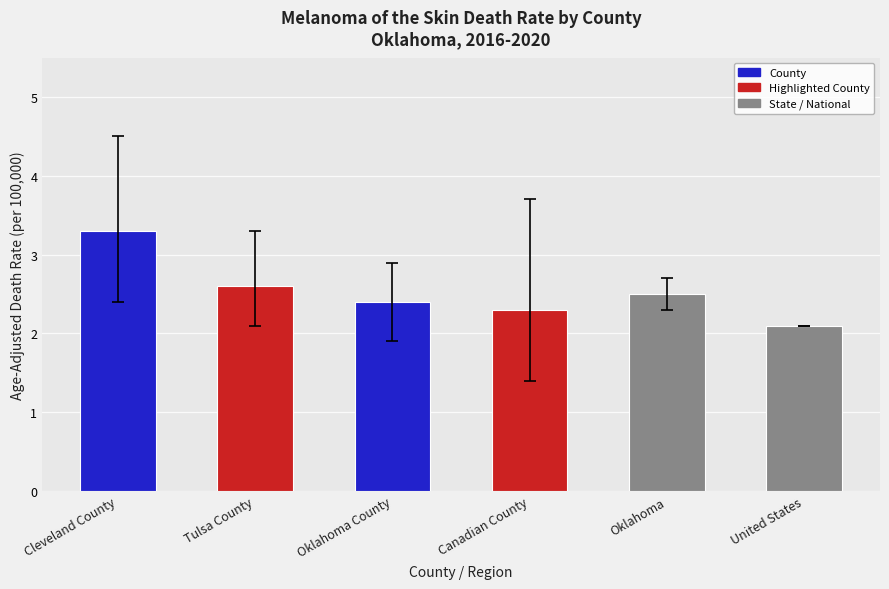

Is it true that the value at Oklahoma is 4.3?

False